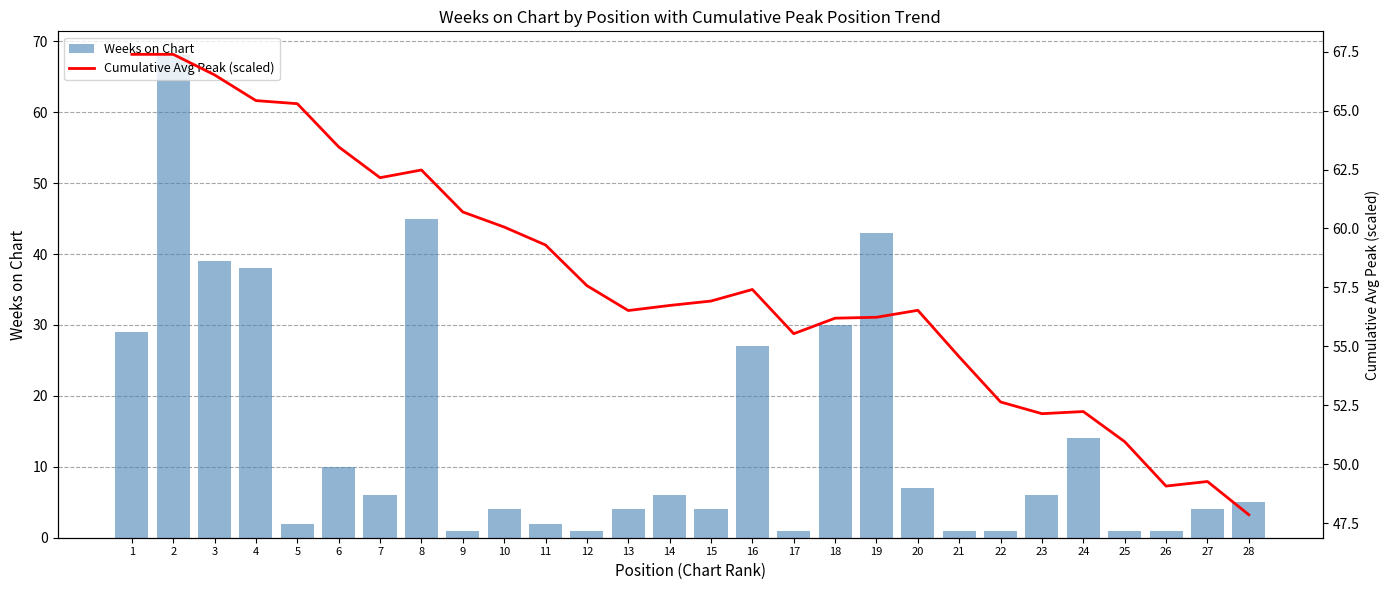

At which label does Weeks on Chart first exceed 6?

1